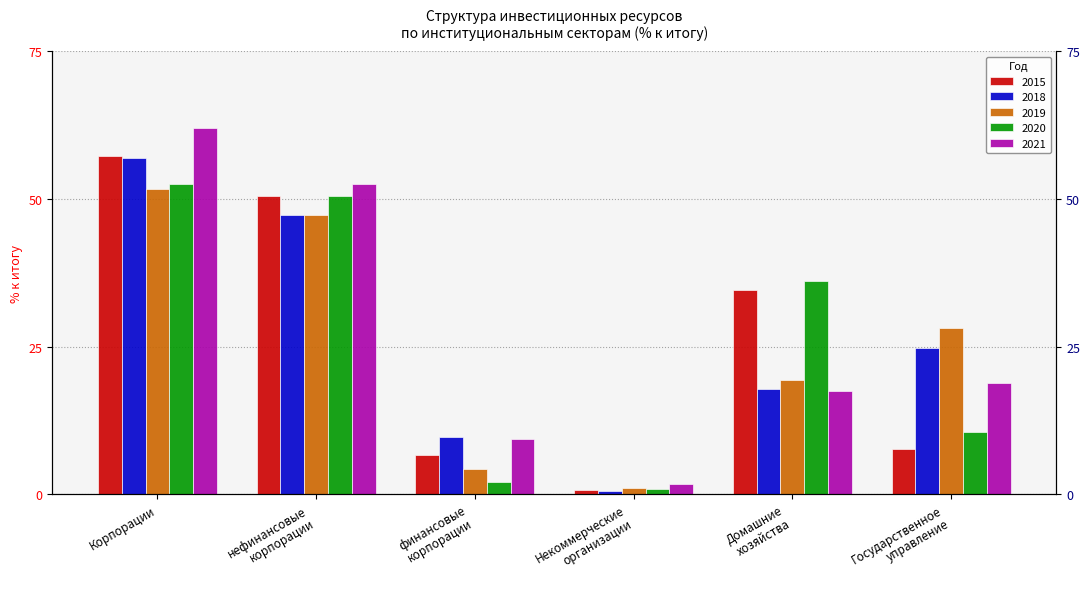

What is the total value across all series at Корпорации?

280.1